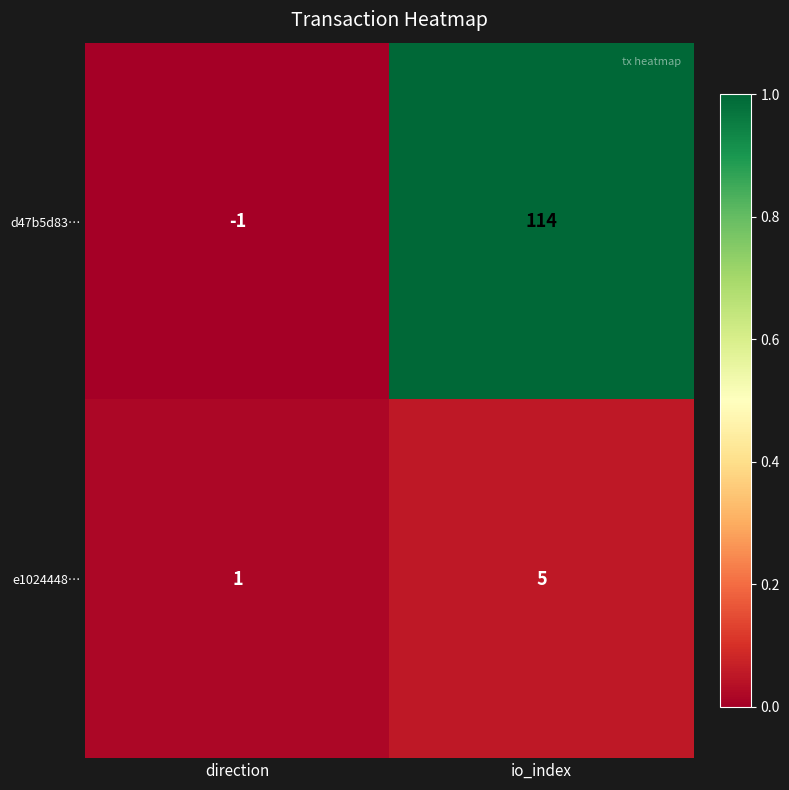

True or false: e1024448… has a value of 3 at io_index.

False